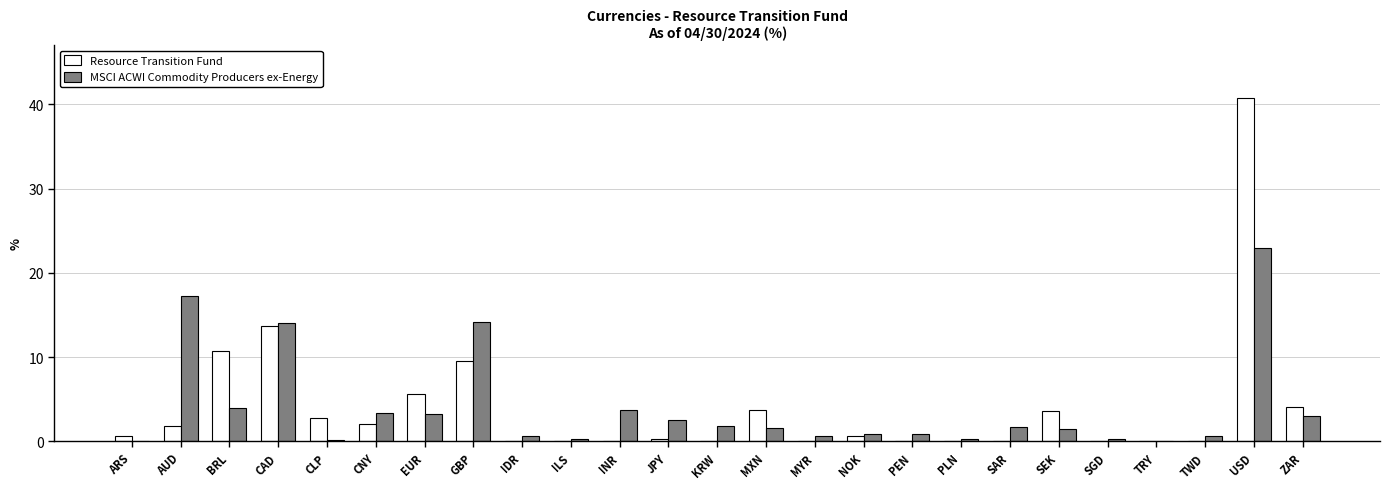

The Resource Transition Fund series shows 9.5 at GBP. True or false?

True